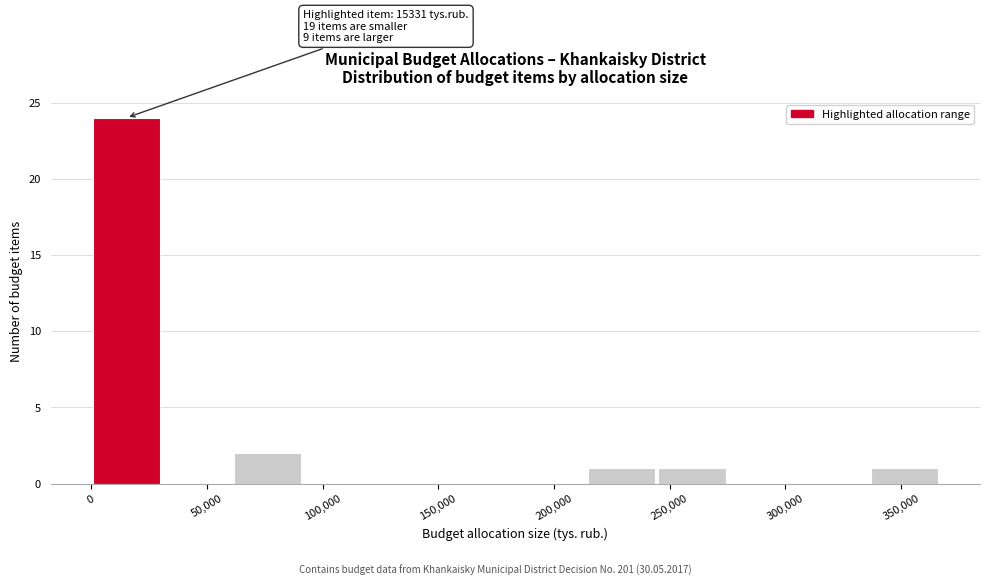

Which range on the x-axis has the tallest bar?

0 to 30000